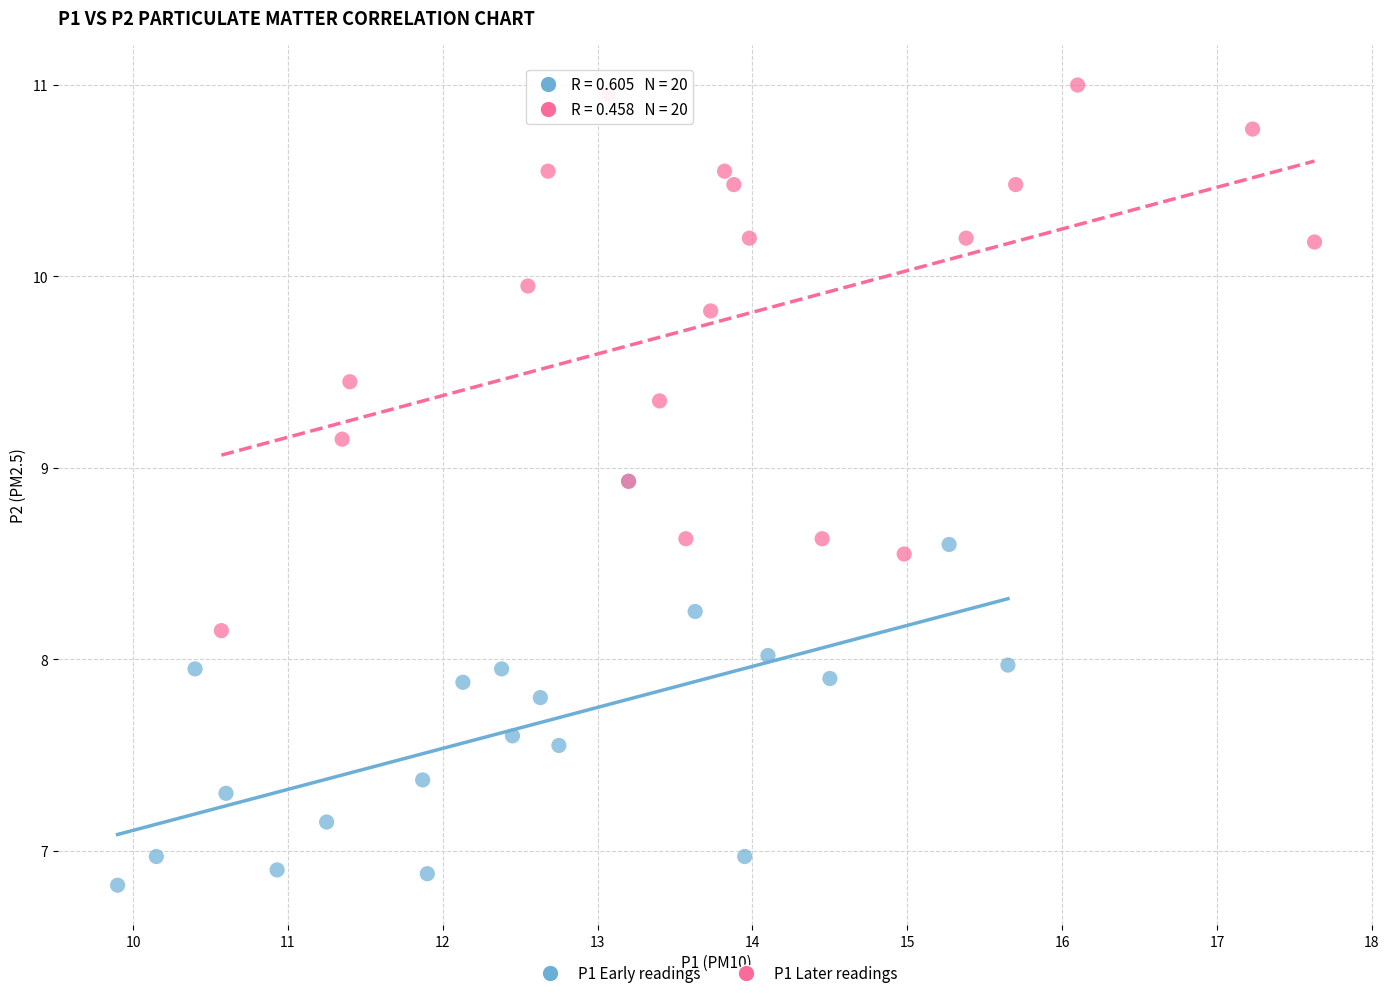

What are all the series names shown in the legend?

P1 Early readings, P1 Later readings